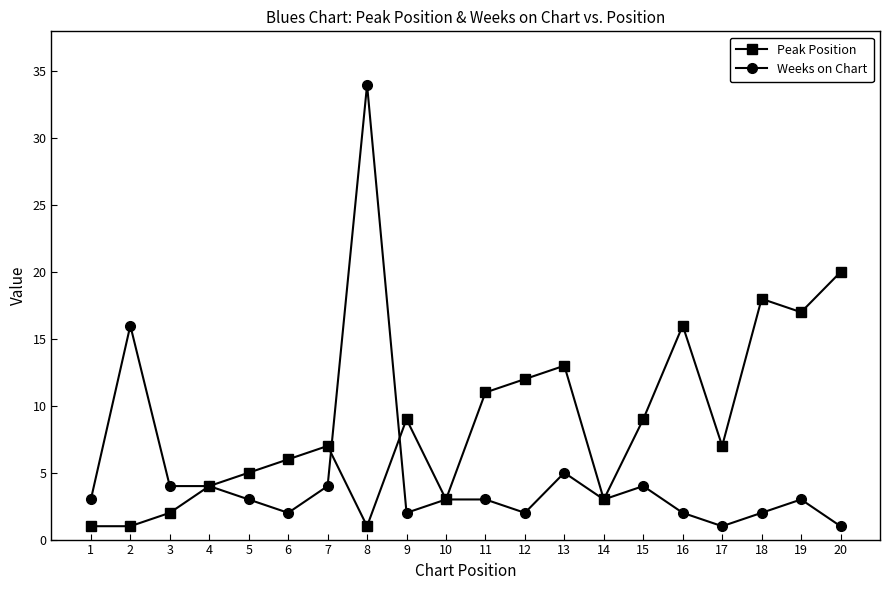

What is the value of the Peak Position point at the 1st from the left?

1